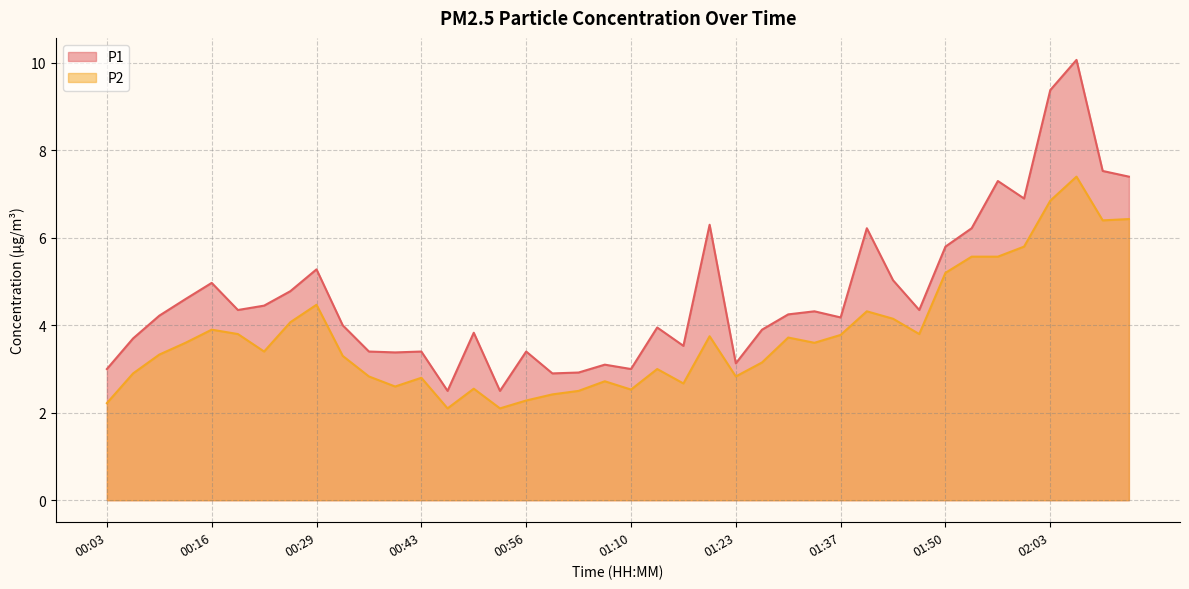

True or false: P1 and P2 cross at least once.

False